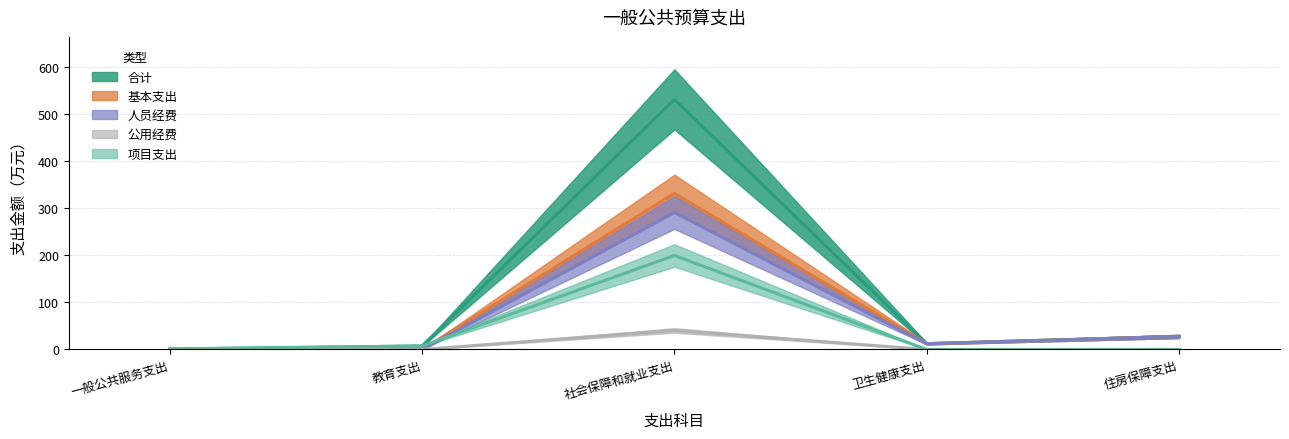

In 基本支出, how many points are higher than both neighbors (excluding endpoints)?

1